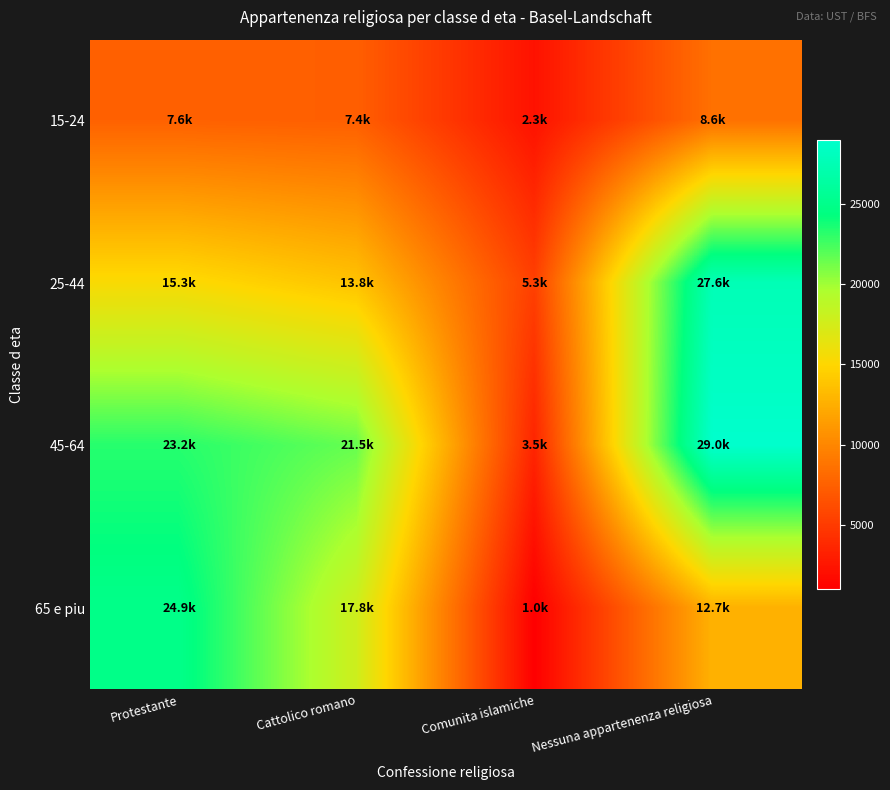

At how many categories does at least one series exceed 28965?

1